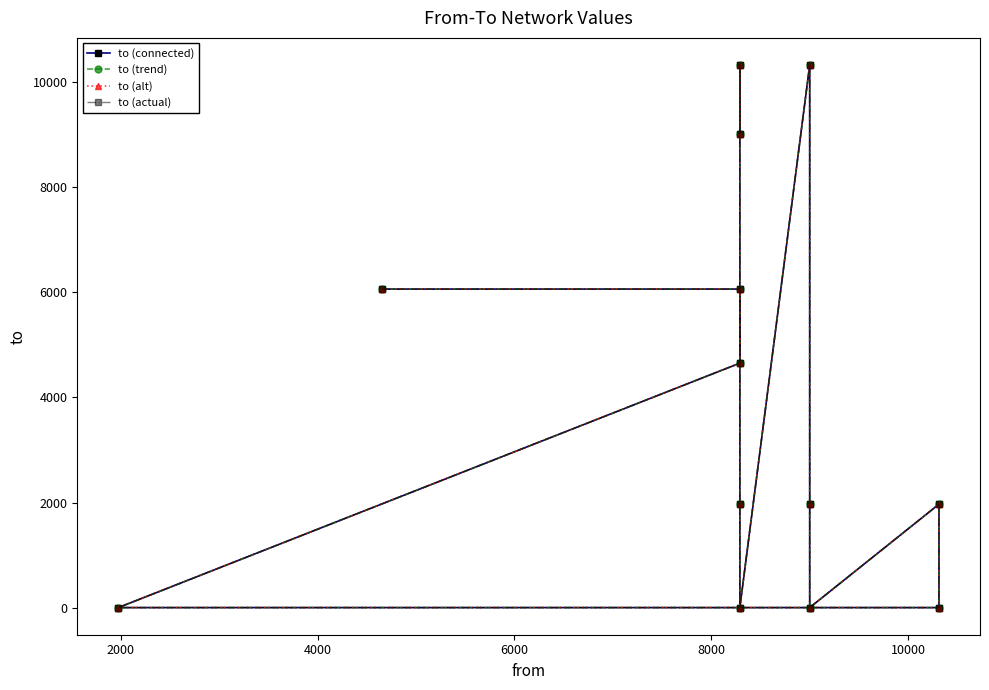

True or false: to (connected) and to (actual) cross at least once.

False